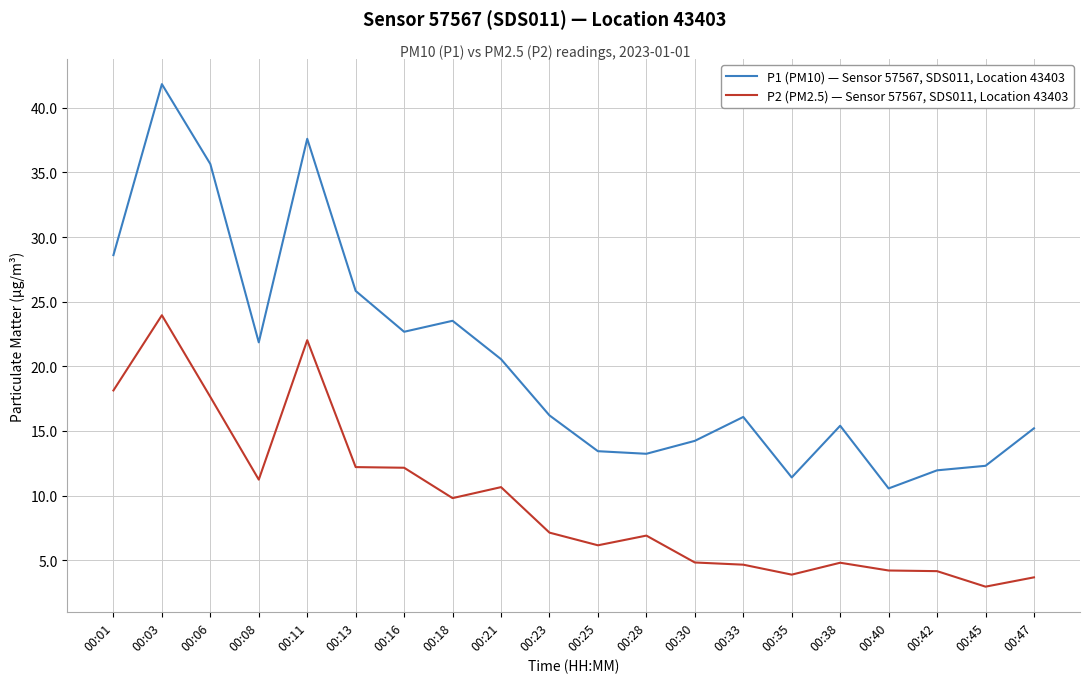

List the series in order of their overall mean, highest first.

P1 (PM10) — Sensor 57567, SDS011, Location 43403, P2 (PM2.5) — Sensor 57567, SDS011, Location 43403